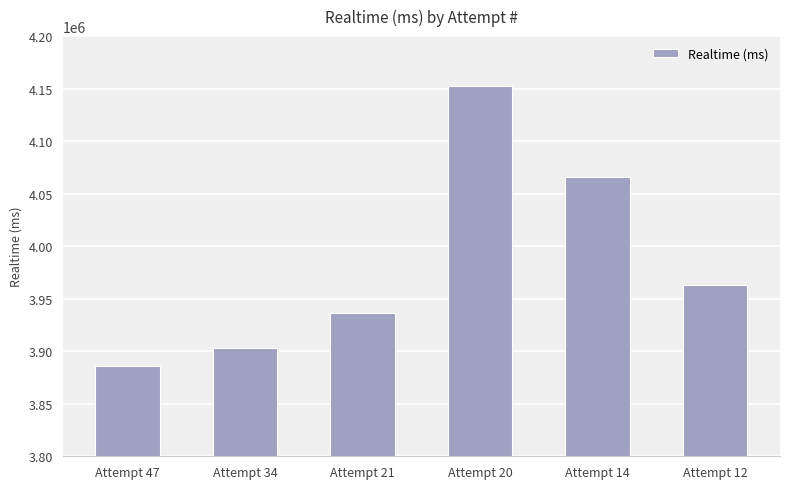

Which category has the highest value across all series?

Attempt 20